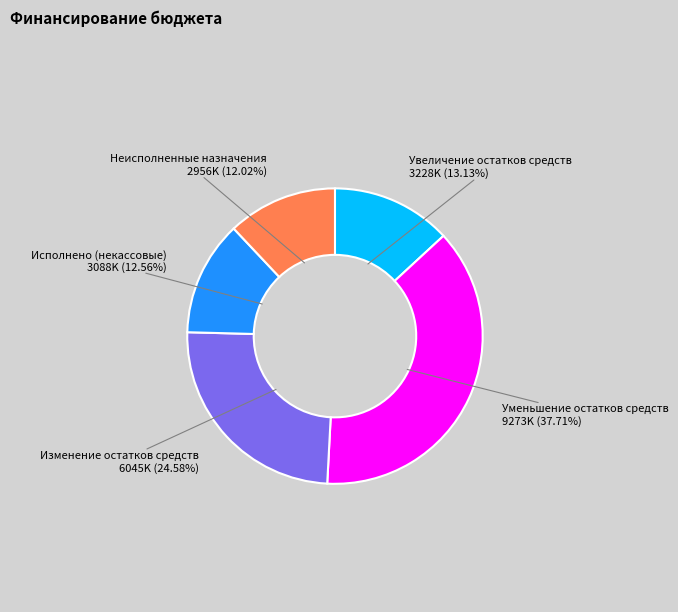

How many segments does this pie chart have?

5